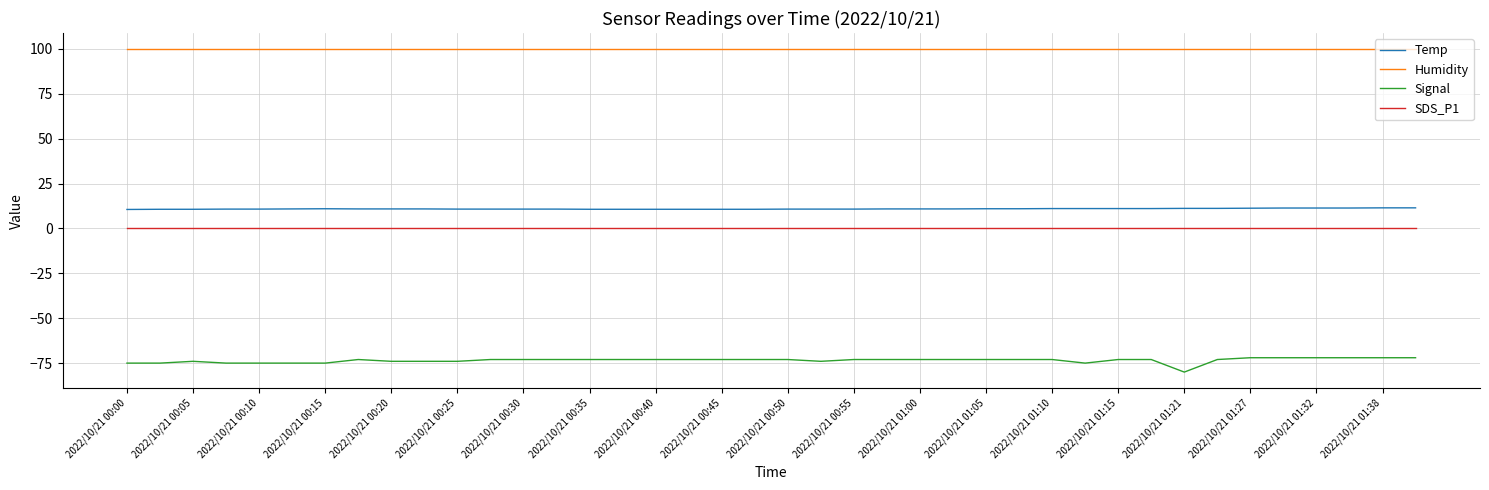

What is the highest value of the Temp series?

11.5